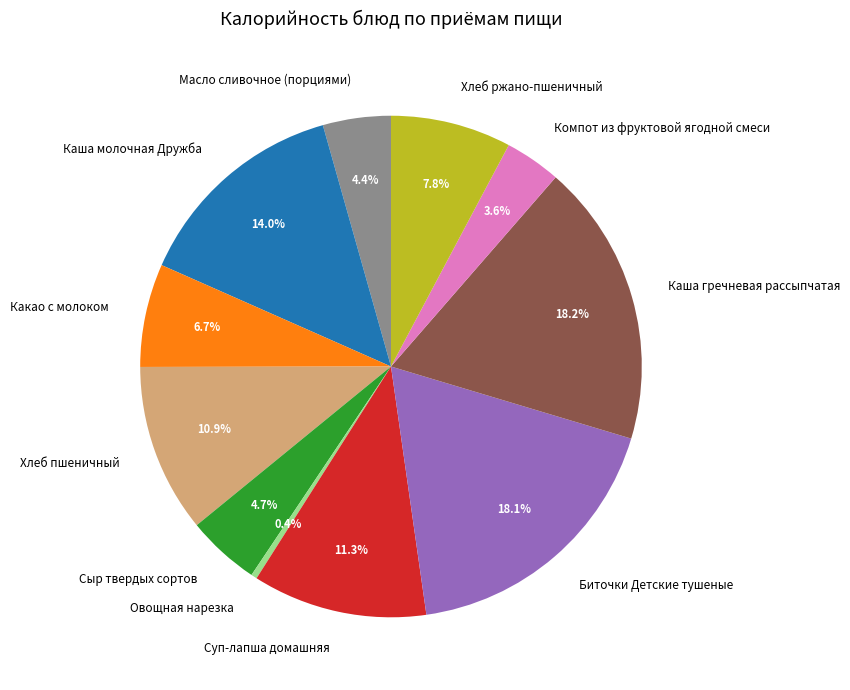

Is there any slice that represents more than half of the pie?

No